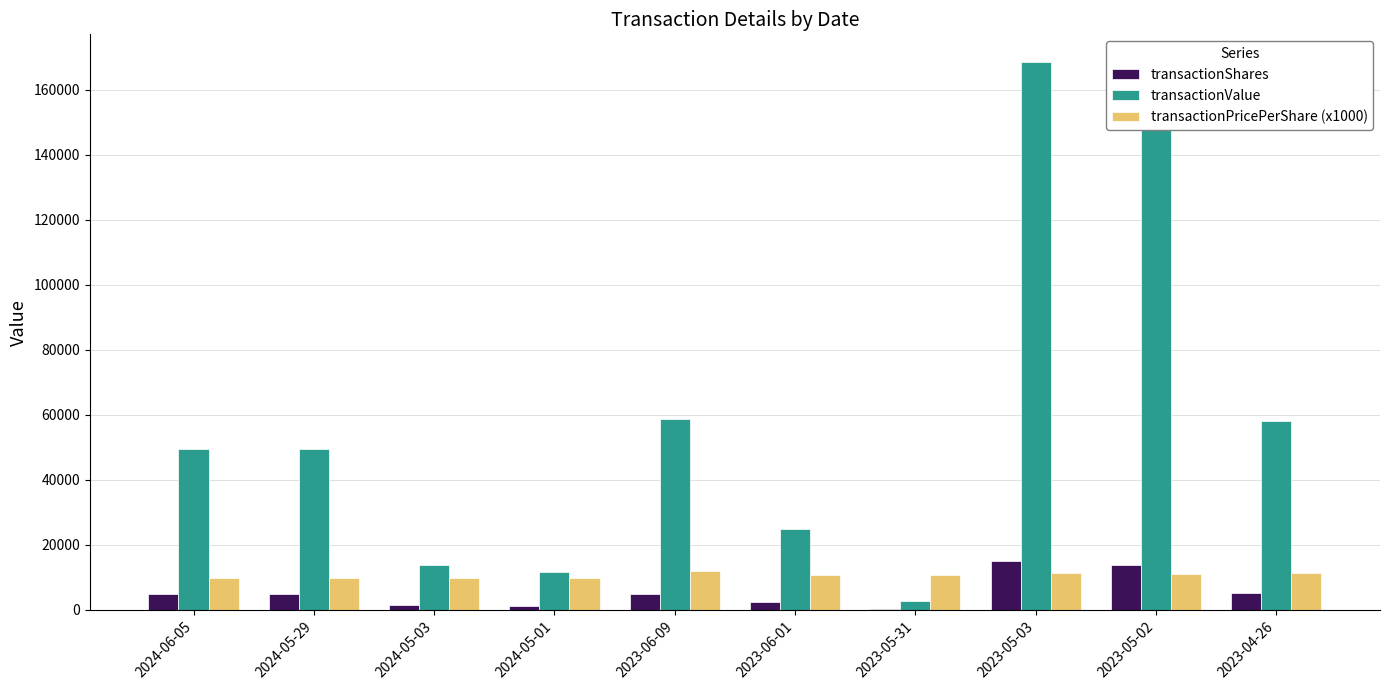

How many groups of bars are there?

10